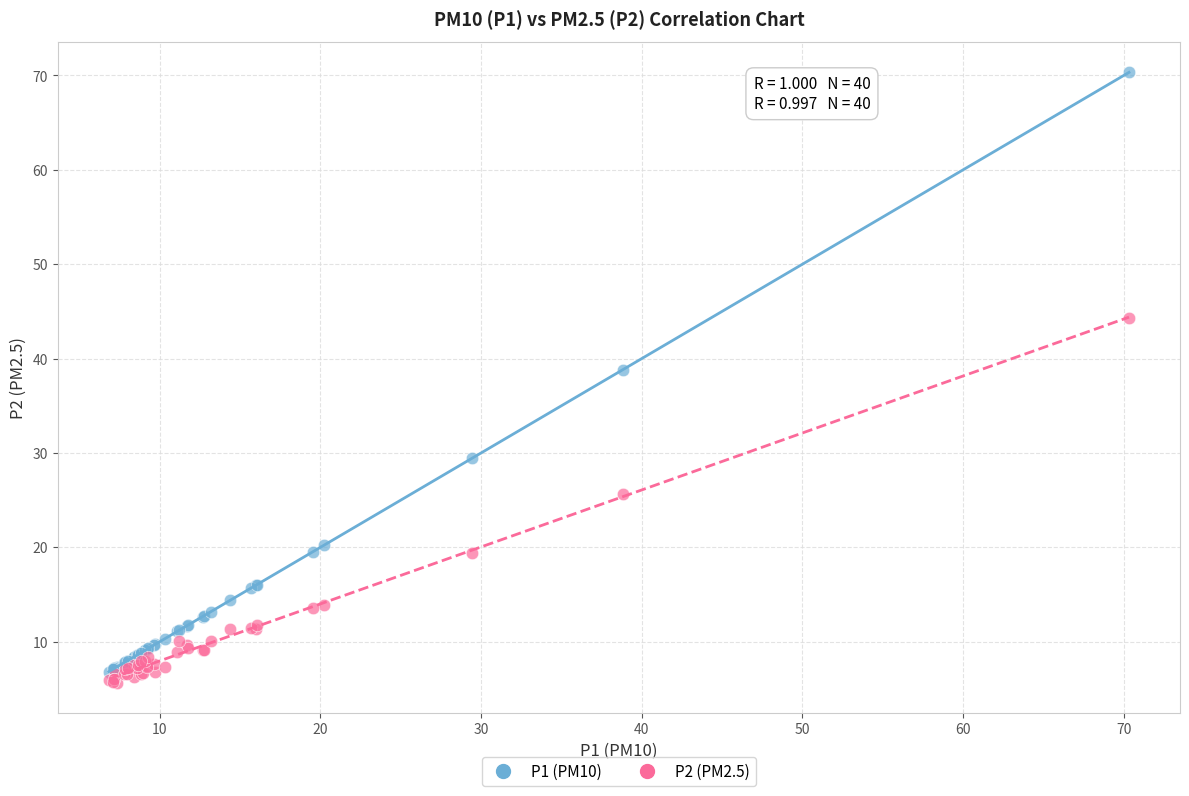

Which series contains the lowest Y value?

P2 (PM2.5)